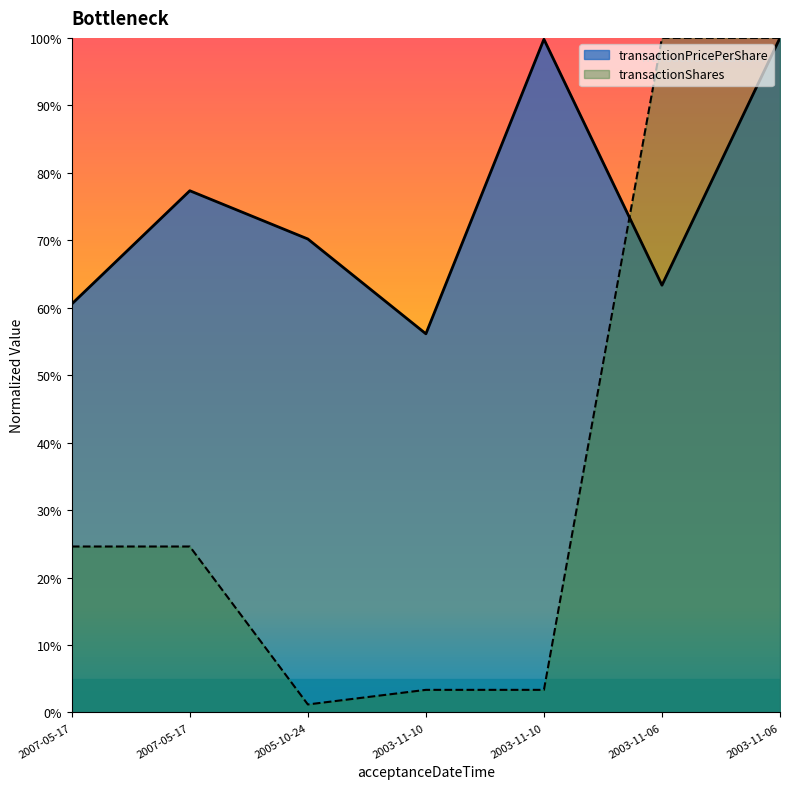

Which category has the highest value in the transactionShares series?

2003-11-06